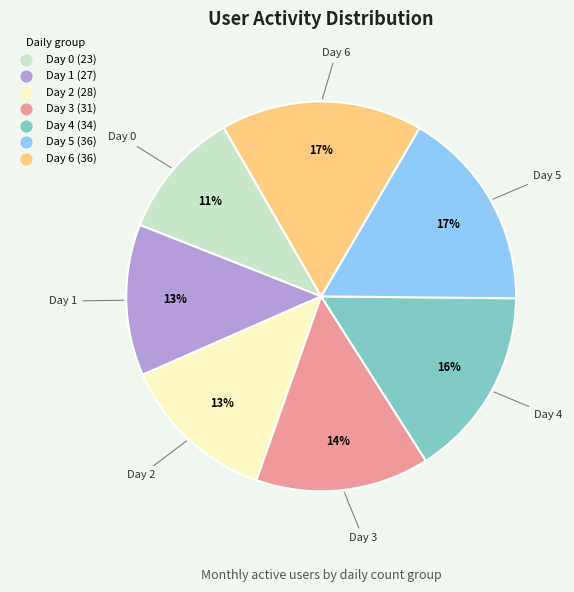

Is there a majority slice in this chart?

No